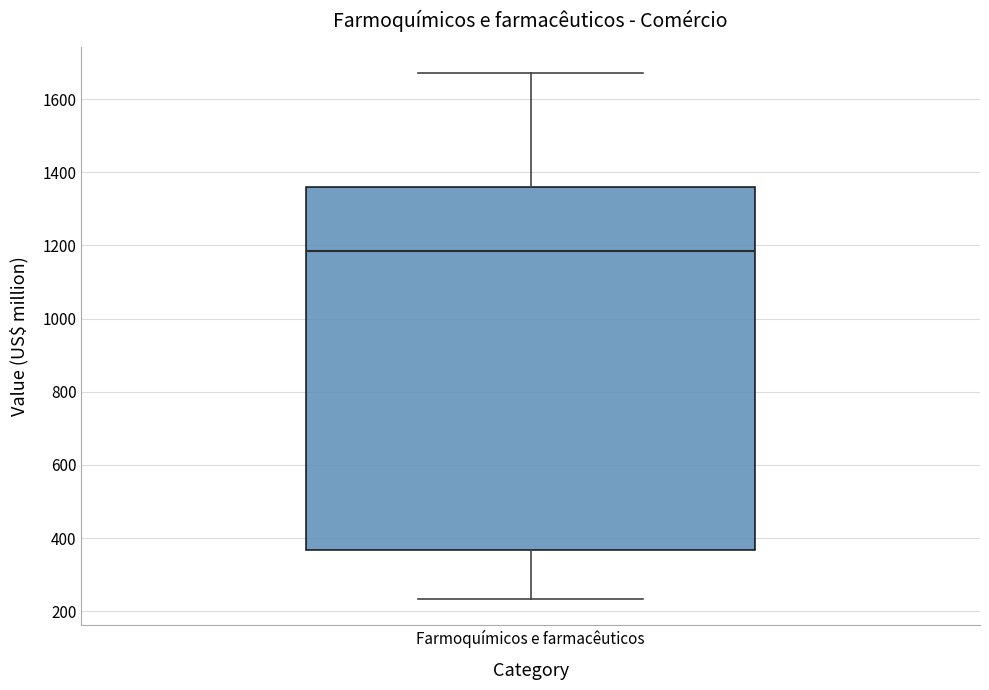

Read this box plot against the y-axis: the position of the median line, the range covered by the box, and the ends of both whiskers. The values are not printed on the chart, so give them approximately, as read against the axis.

median 1180, box 360 to 1360, whiskers 240 to 1680